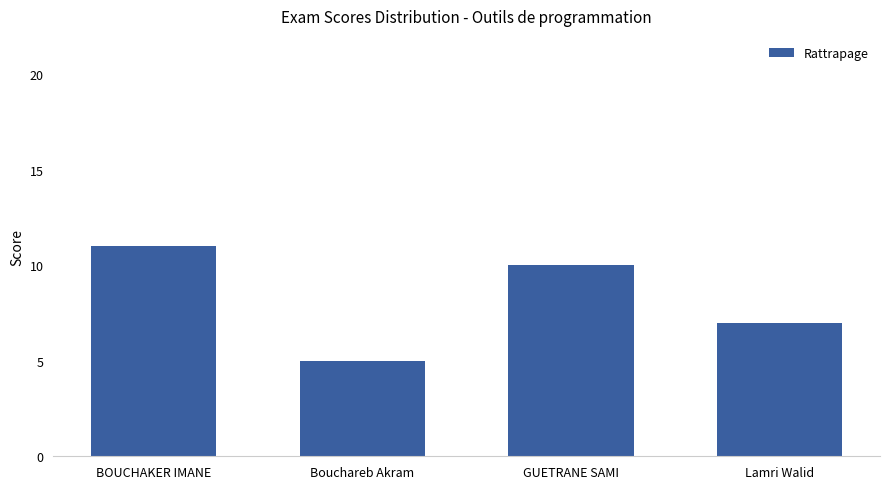

Is it true that the value at Lamri Walid is 12?

False